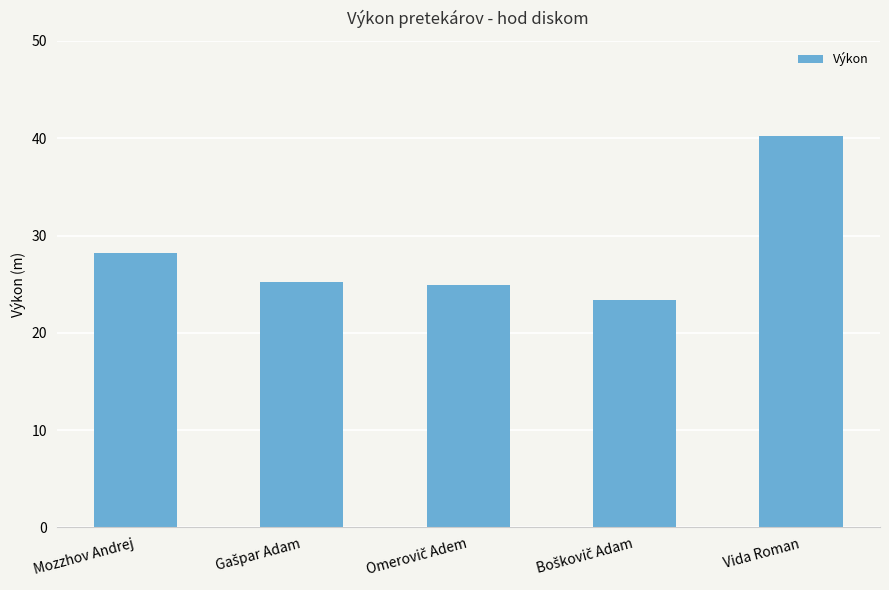

What is the smallest value displayed?

23.4